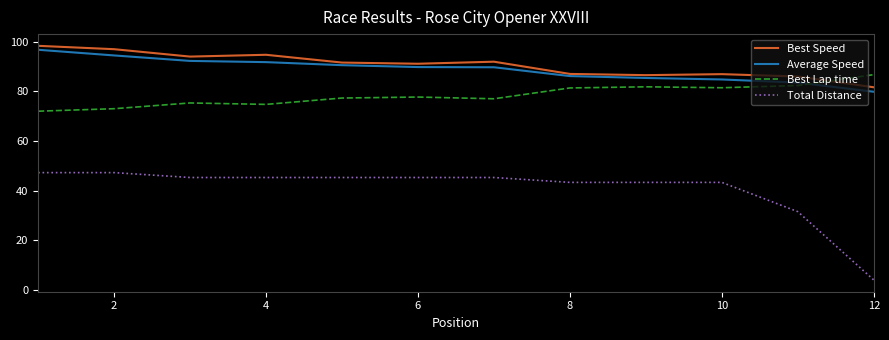

Which series ends up on top after the final intersection of Best Lap time and Average Speed?

Best Lap time